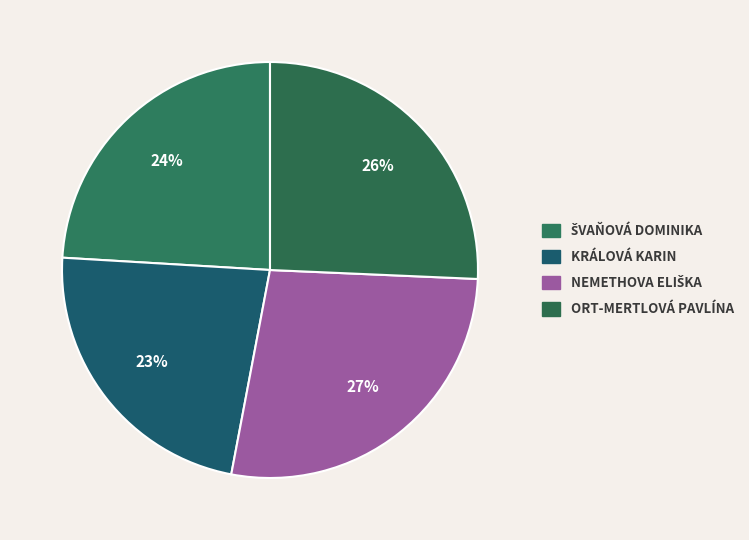

Rank the categories by value from highest to lowest.

Nemethova Eliška, Ort-Mertlová Pavlína, Švaňová Dominika, Králová Karin